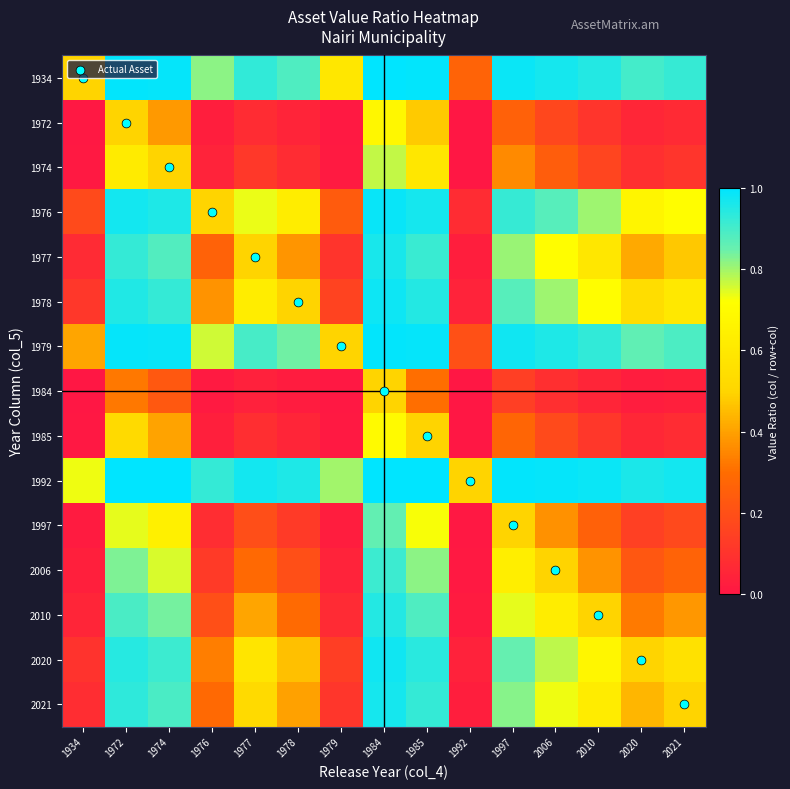

At which category does the chart reach its minimum across all series?

1934